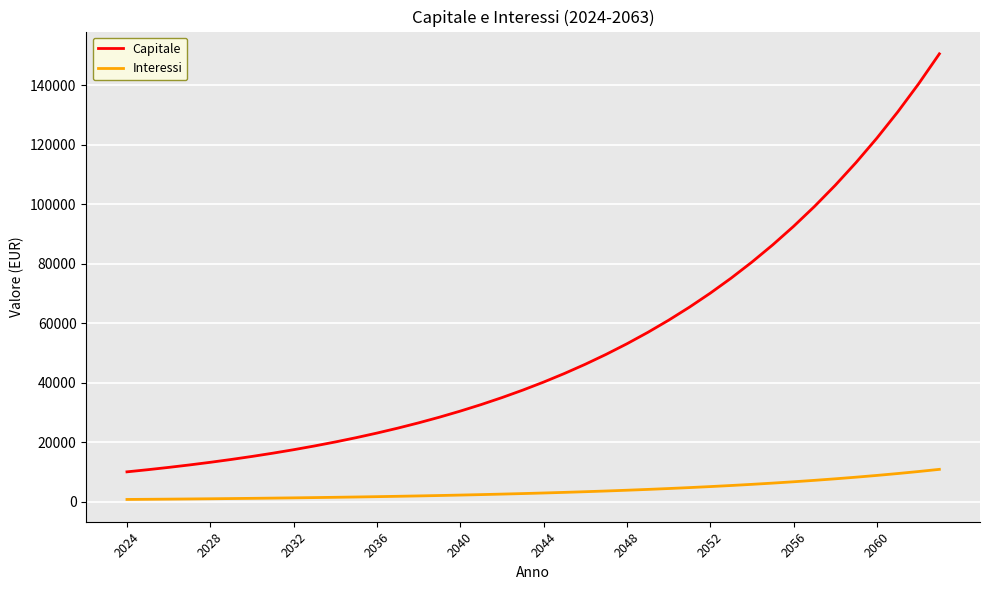

Which series has the largest total across all categories?

Capitale